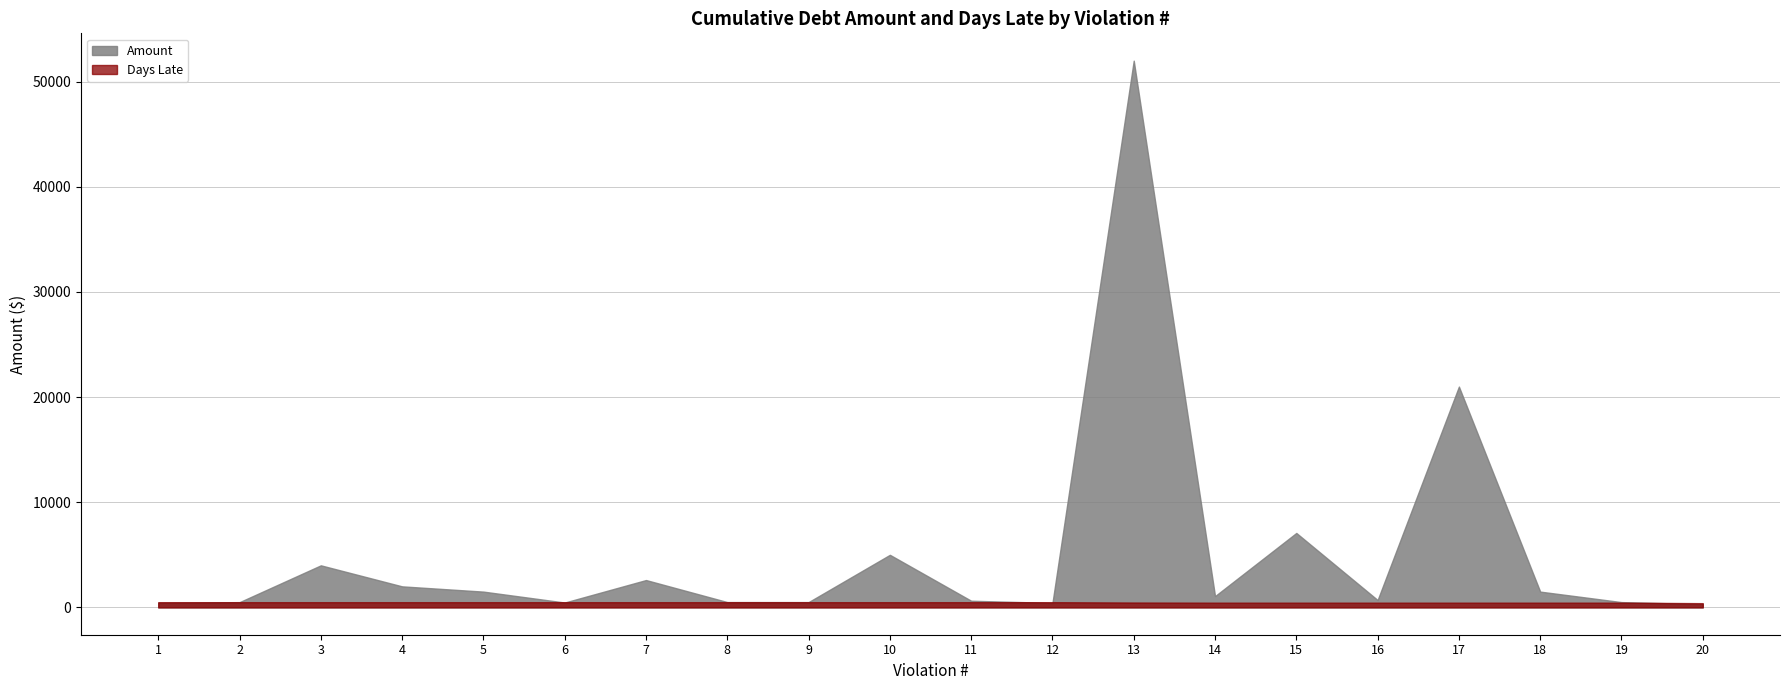

At which category does Amount reach its first local peak?

3